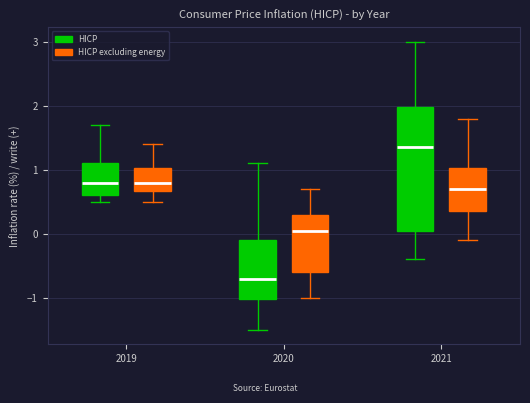

Which box has the lowest median line?

2020 (HICP)